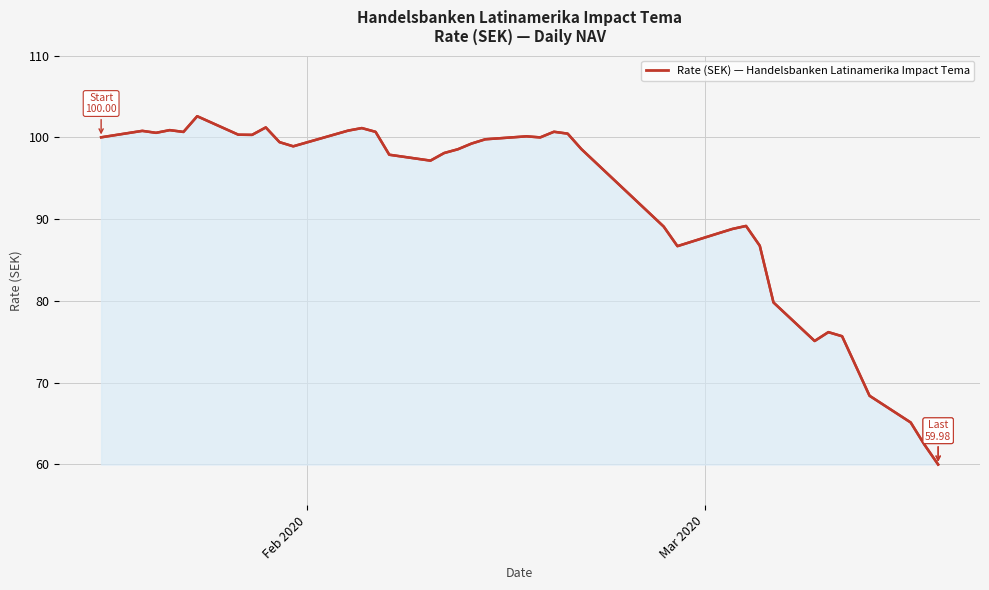

What is the difference between the second highest and second lowest values?

38.8